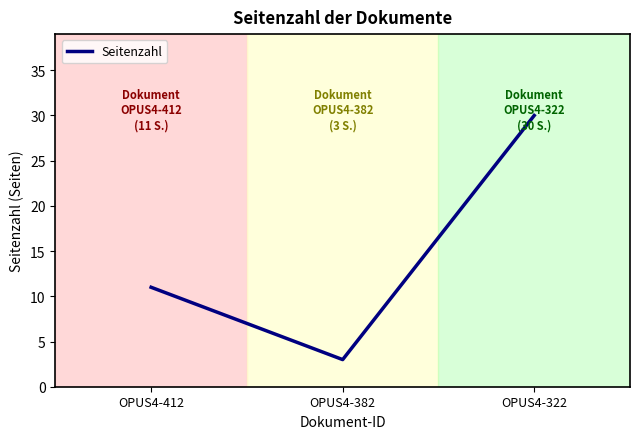

Is this an area chart (filled region under the line)?

No